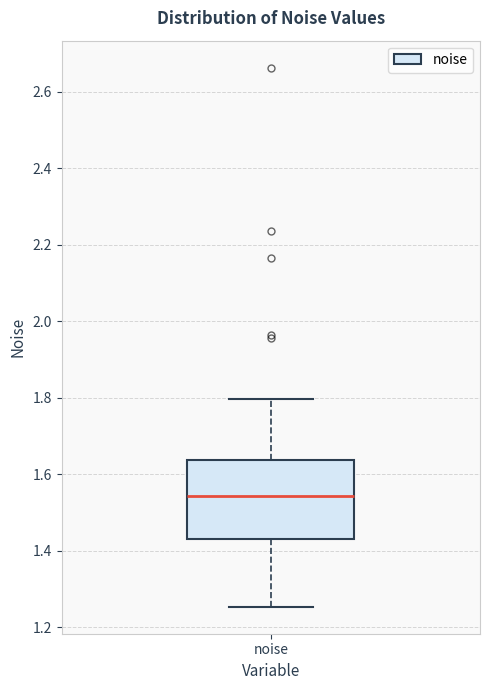

Transcribe this box plot: give where the median line is, the range the box spans, and where the two whiskers end, as read against the y-axis. The values are not printed on the chart, so give them approximately, as read against the axis.

median 1.54, box 1.44 to 1.64, whiskers 1.26 to 1.80